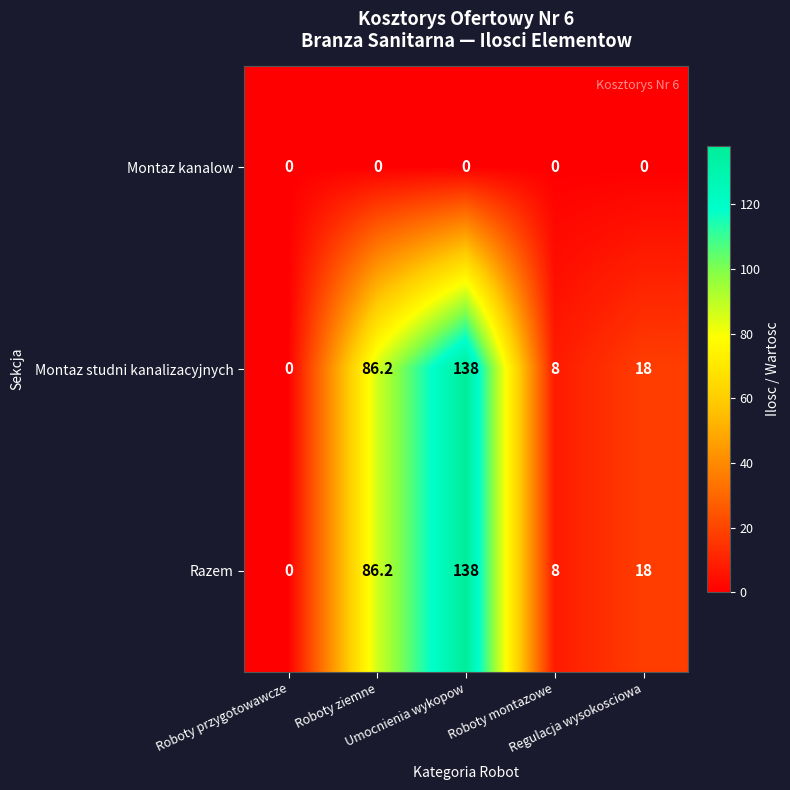

What is the difference between the second highest and second lowest values in the Razem series?

78.2